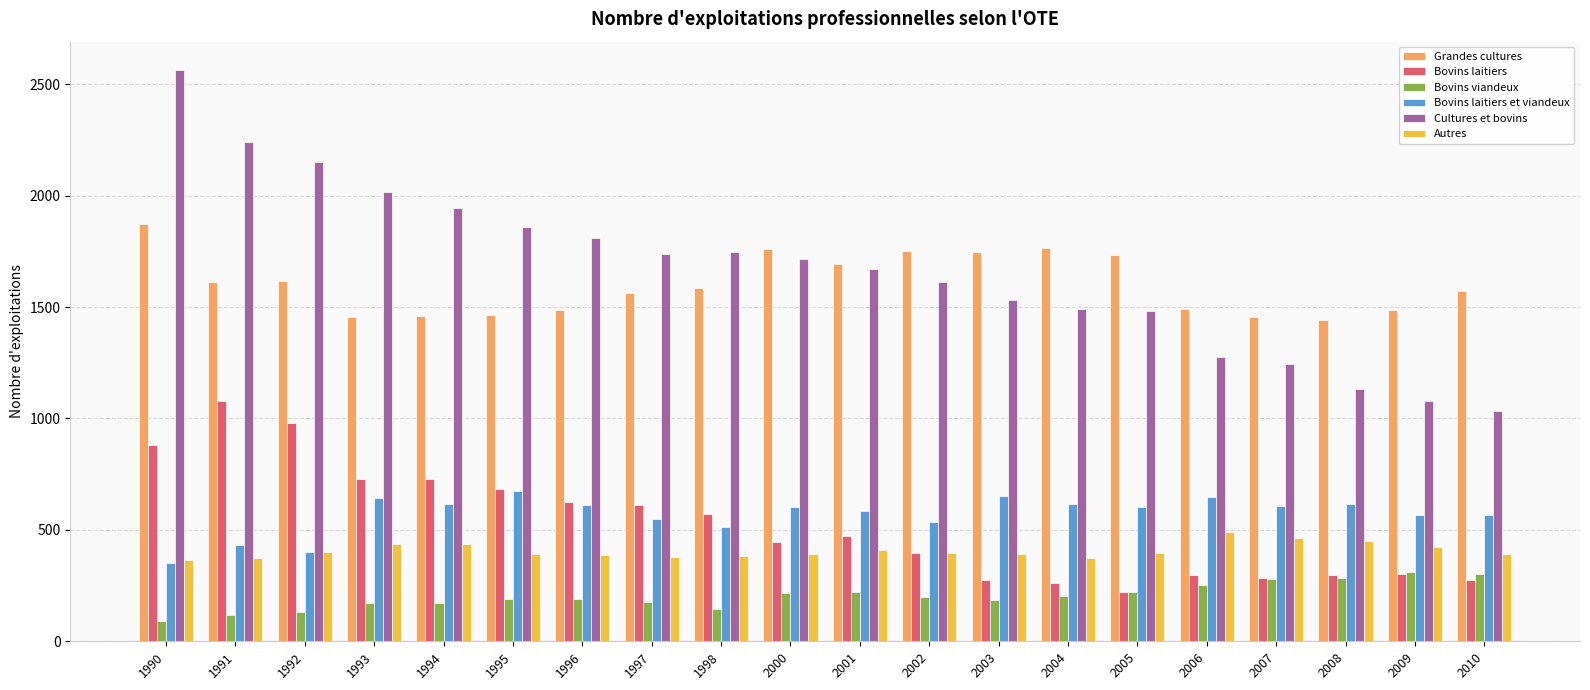

True or false: Cultures et bovins has a value of 1746 at 1998.

True